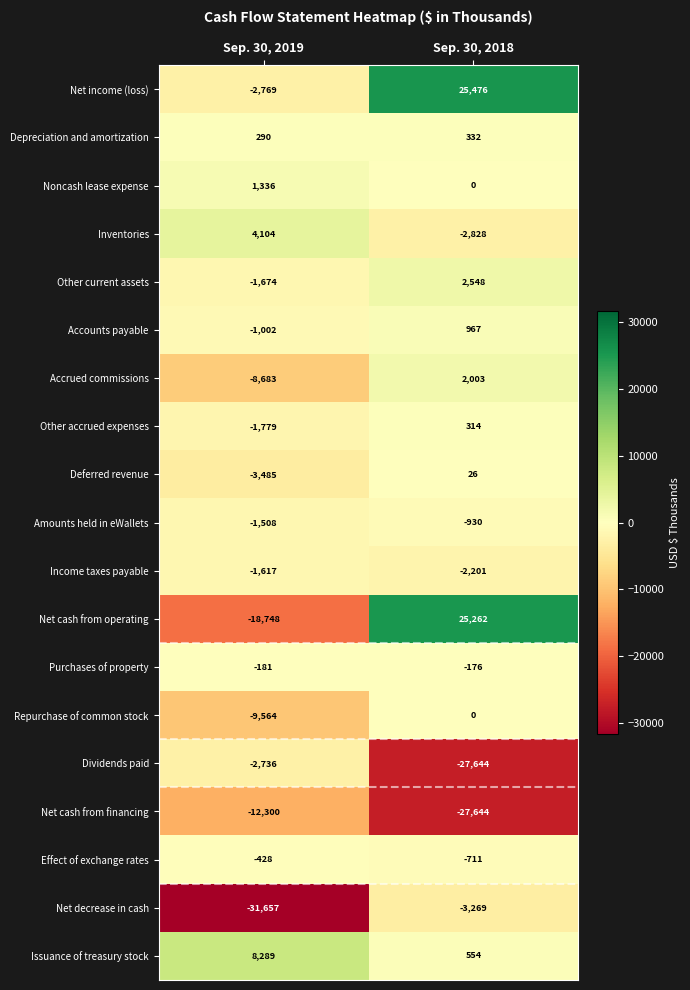

At which category does the chart reach its minimum across all series?

Sep. 30, 2019